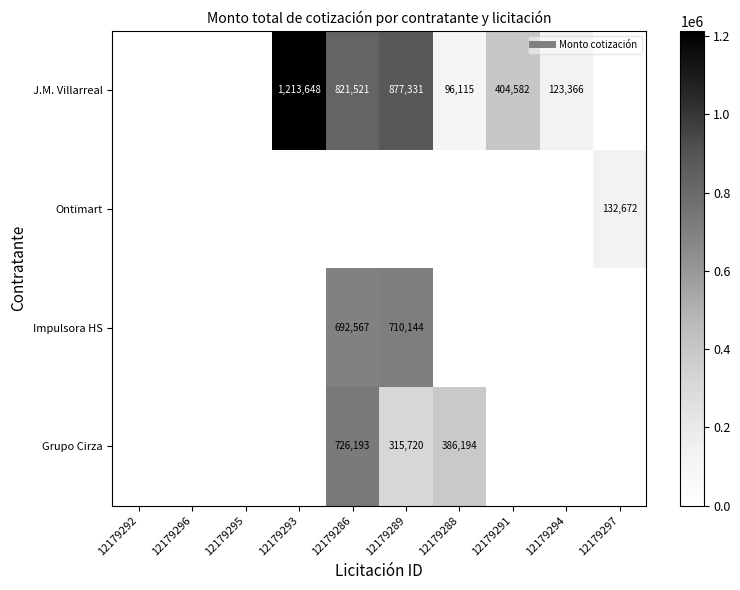

Which series has the widest spread of values?

J.M. Villarreal